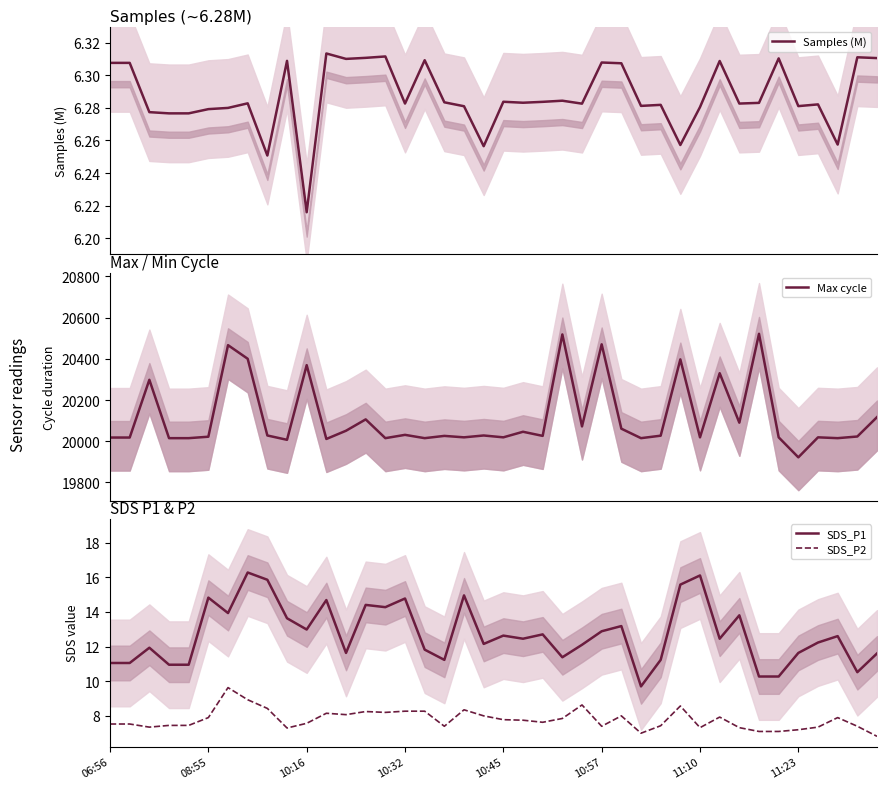

The value of SDS_P2 at 26 is 5.6. True or false?

False